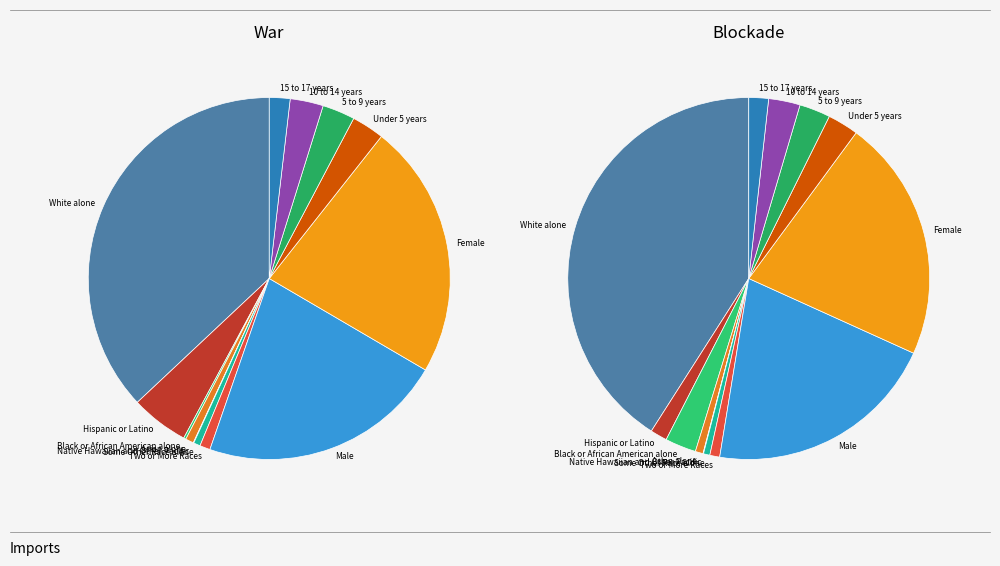

Is it true that Native Hawaiian and Other Pacific is 1% of the pie?

False